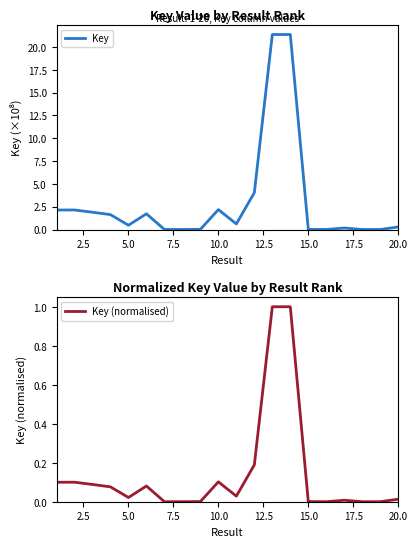

What is the maximum value for Key?

21.4